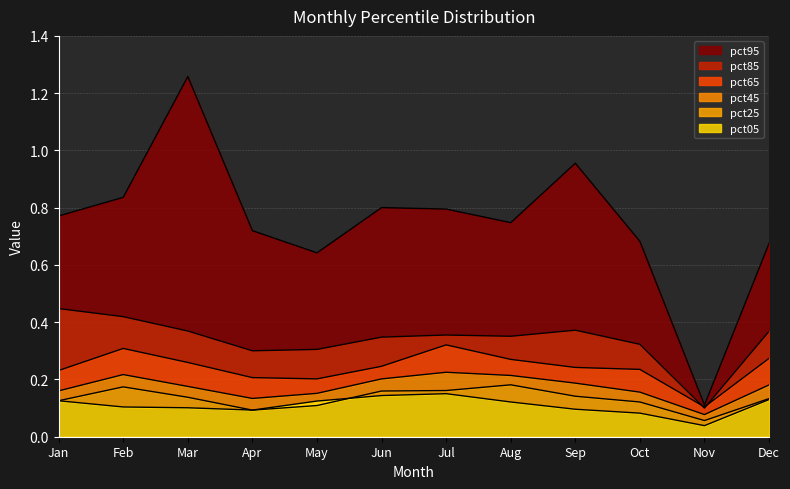

Read the pct25 value at Mar.

0.1